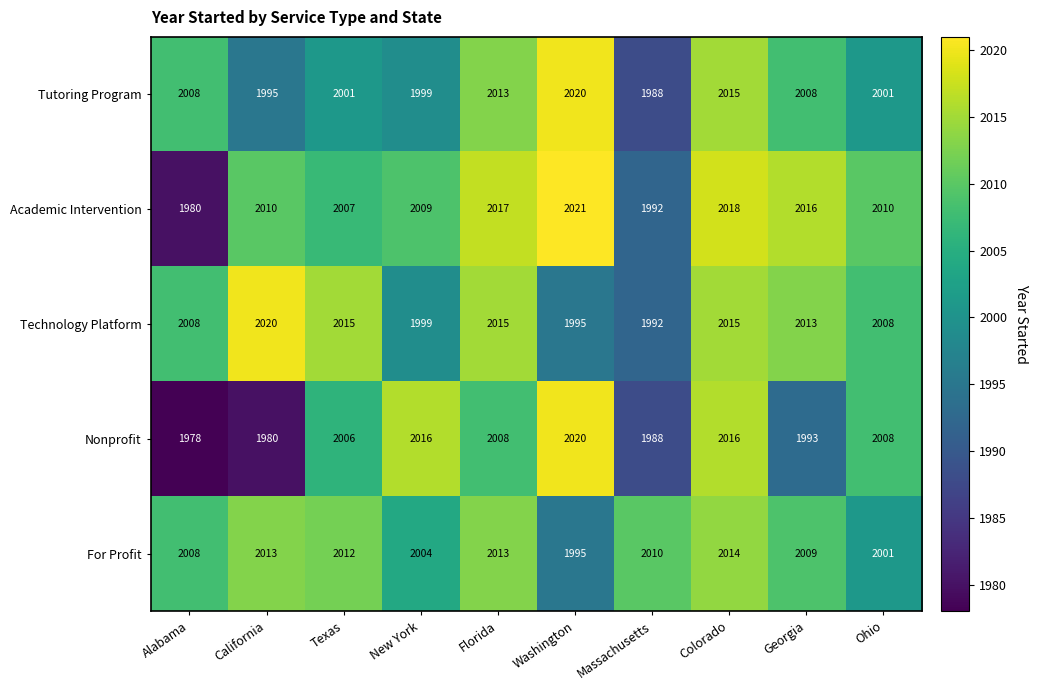

At how many categories does at least one series exceed 1994?

10